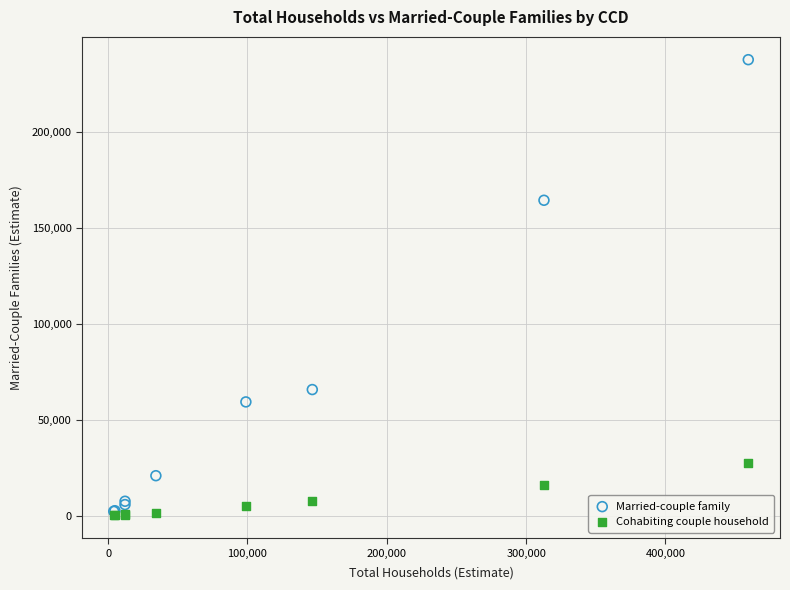

Which series reaches the minimum Y coordinate?

Cohabiting couple household